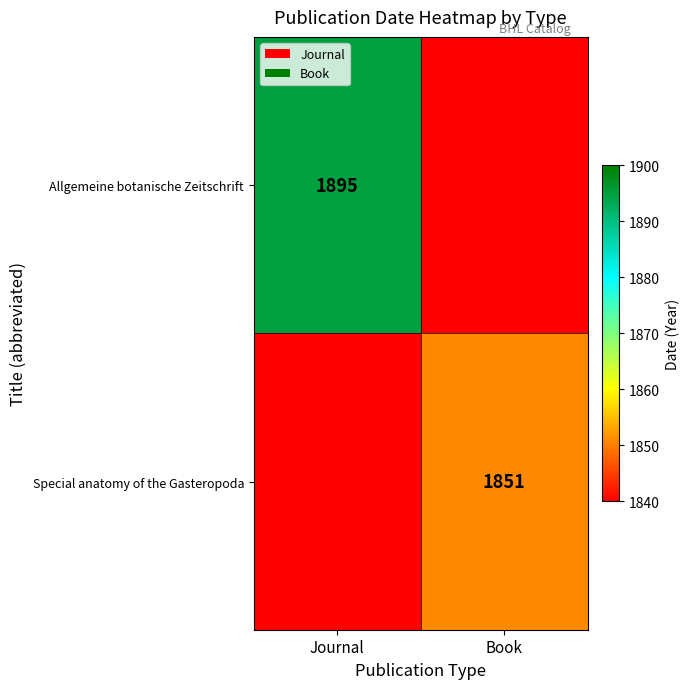

True or false: Allgemeine botanische Zeitschrift has a value of 571 at Journal.

False